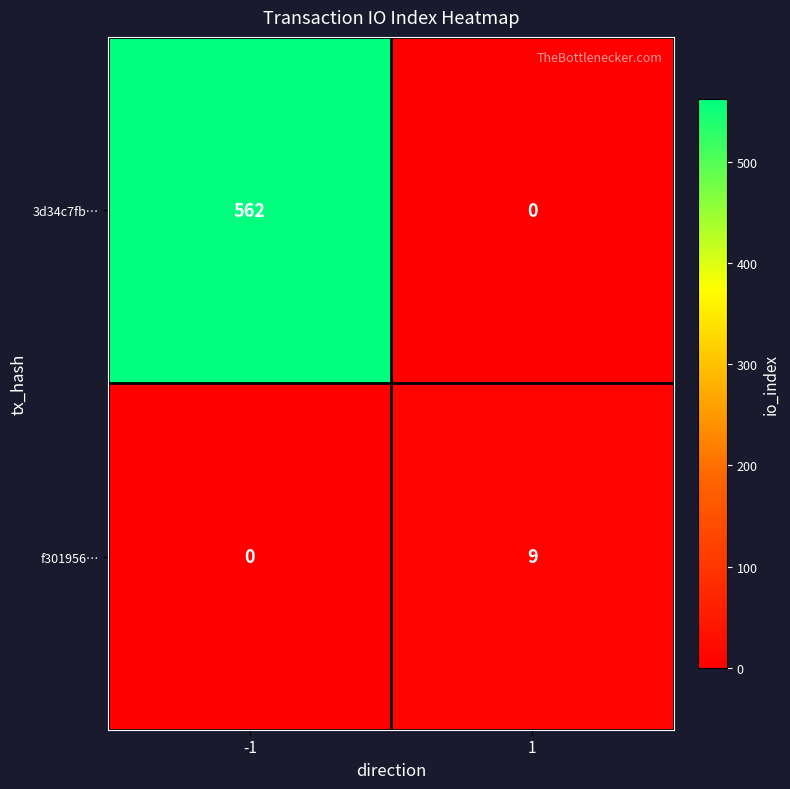

What is the difference between the f301956… values at 1 and -1?

9